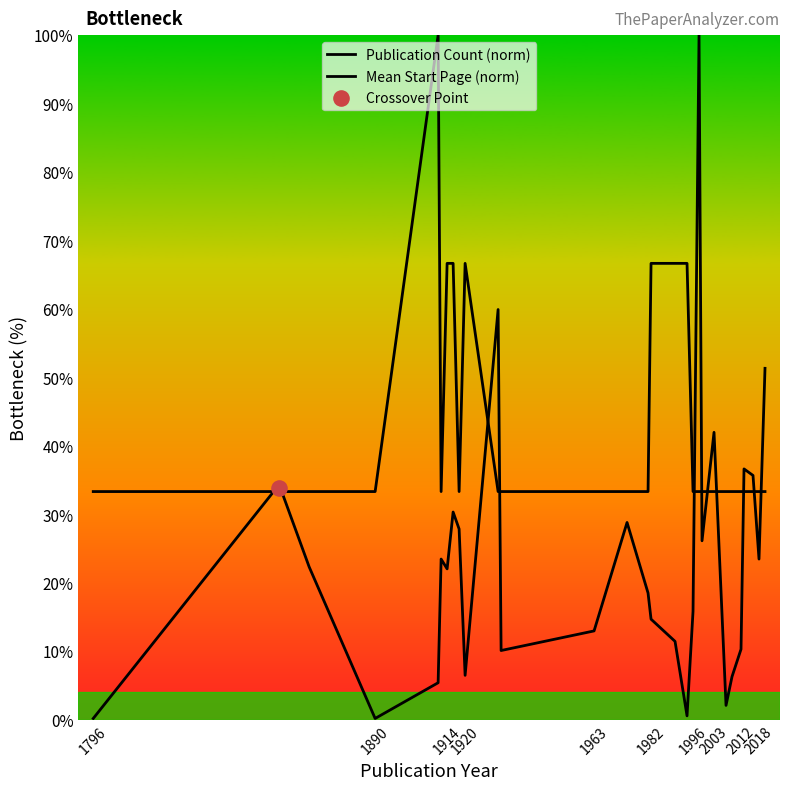

Which series has the largest total across all categories?

Publication Count (norm)